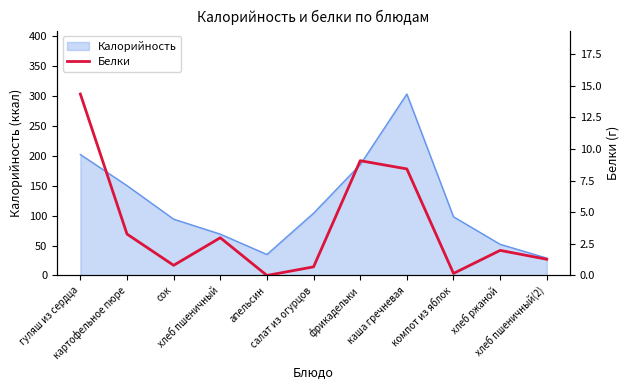

Is it true that the value at фрикадельки is 9.1?

True